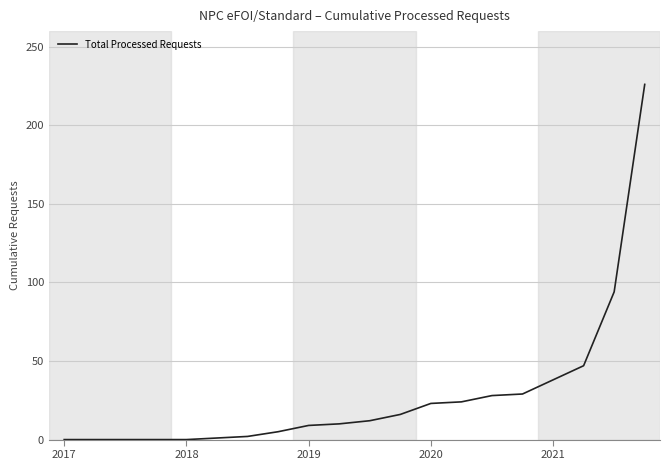

What is the maximum value shown in the chart?

226